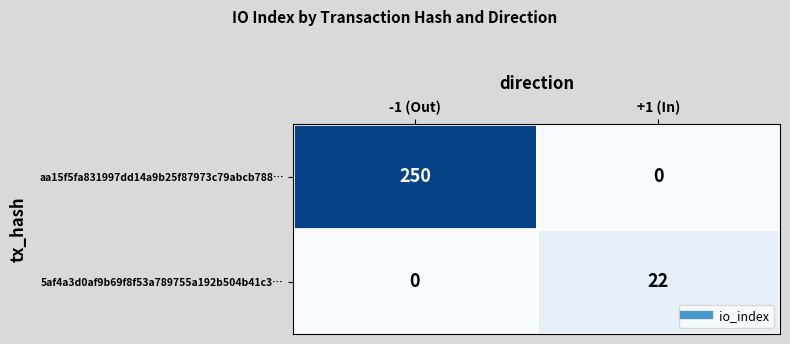

How many data points in aa15f5fa831997dd14a9b25f87973c79abcb788… are less than 250?

1